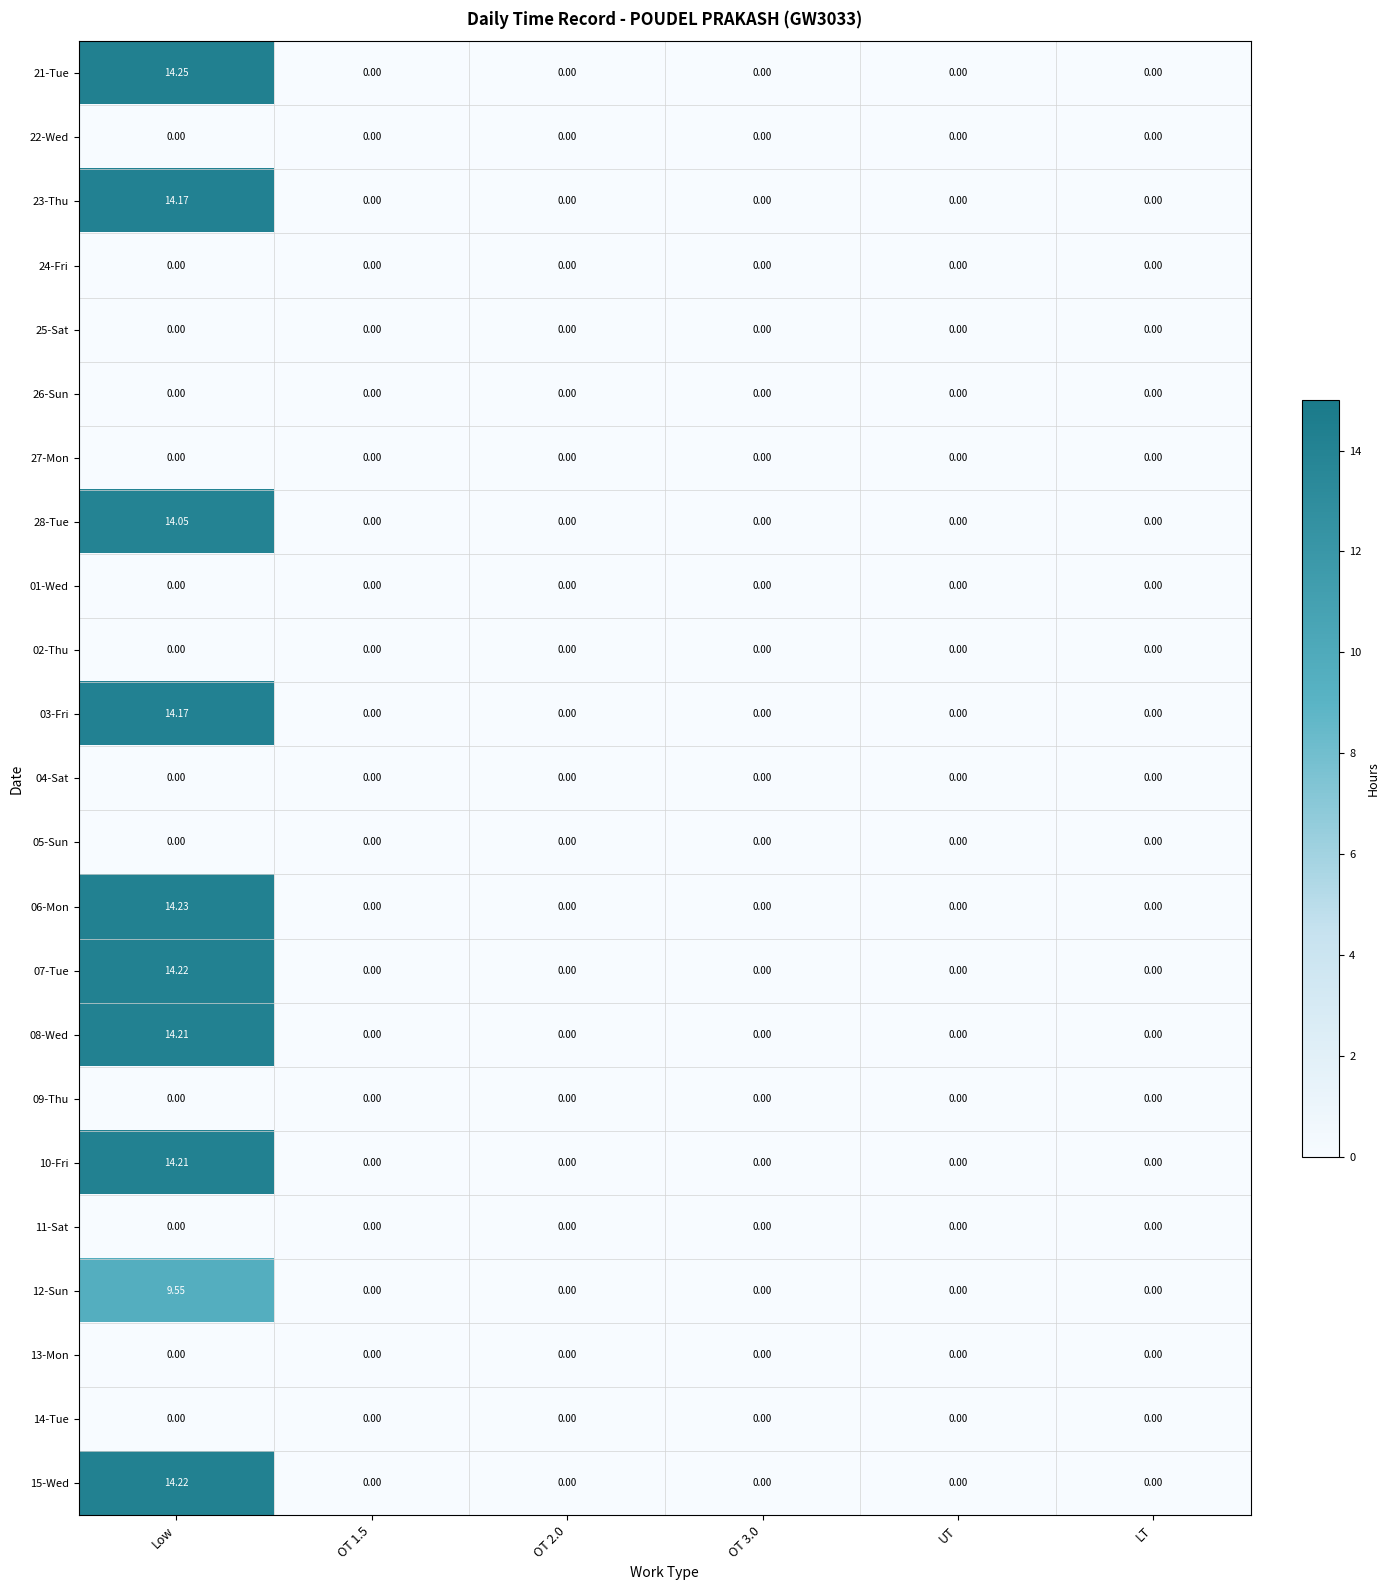

At how many categories does at least one series exceed 11?

1